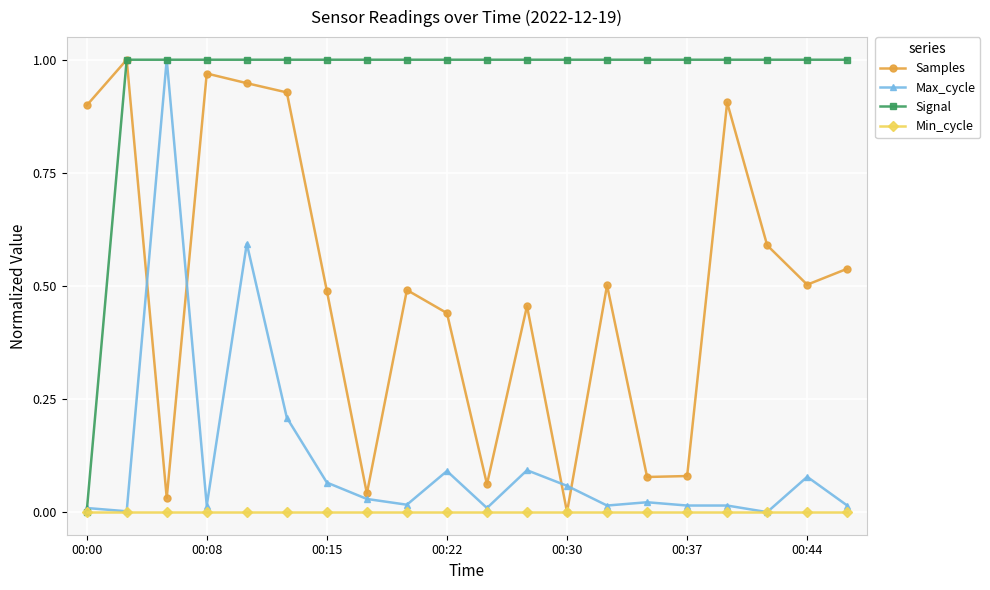

At how many categories does at least one series exceed 0?

20